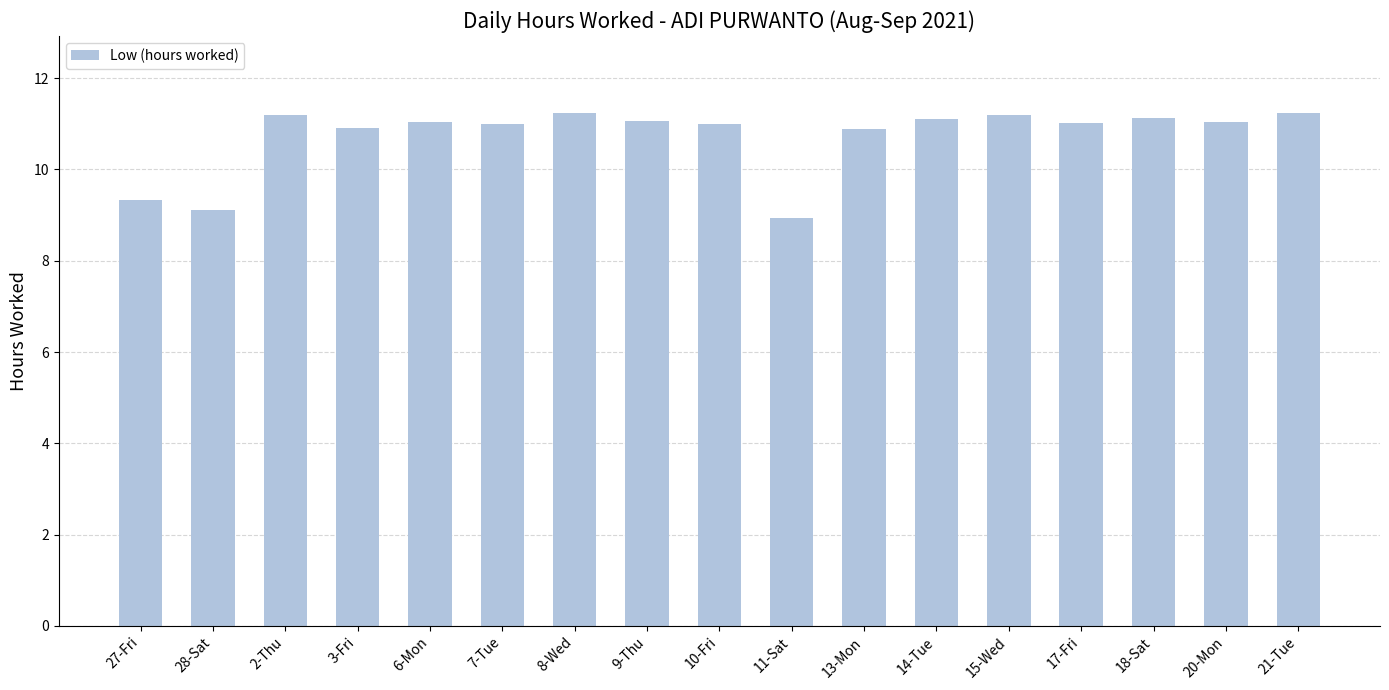

Approximately how many times larger is the value at 8-Wed compared to 11-Sat?

1.3